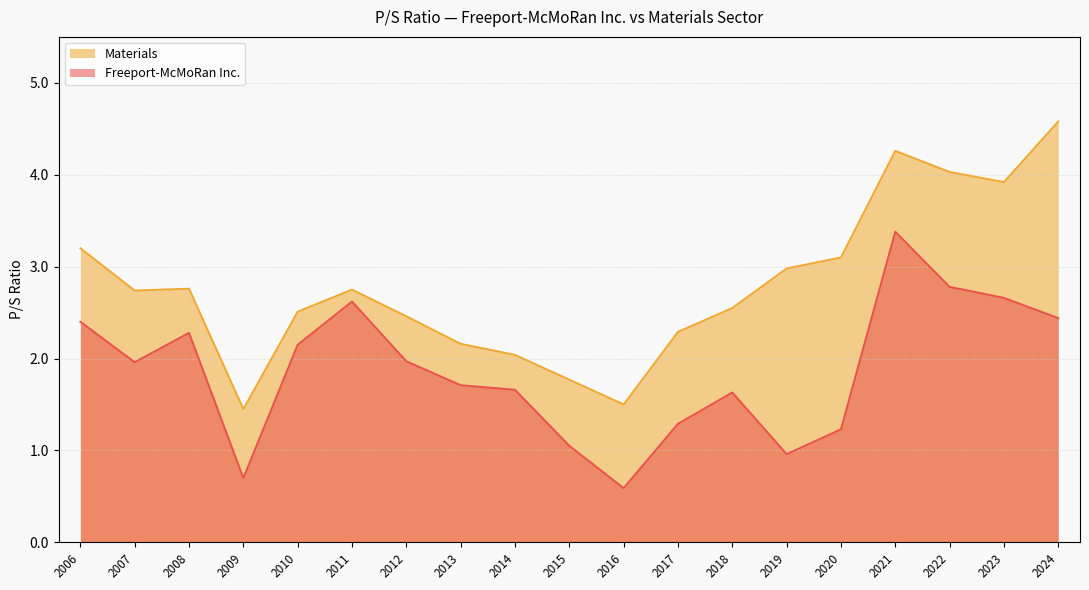

True or false: Freeport-McMoRan Inc. and Materials cross at least once.

False